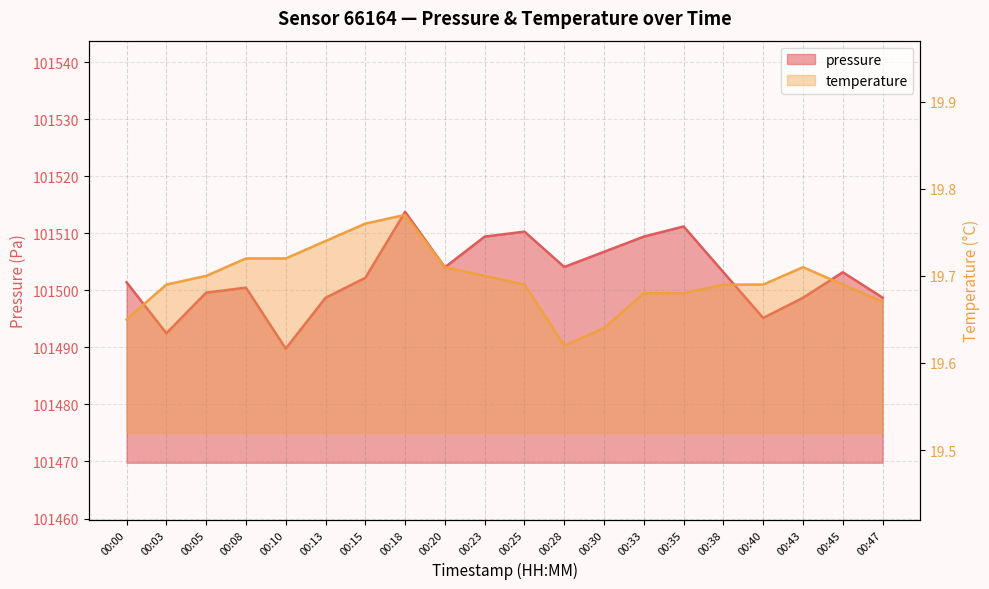

Rank the categories by pressure value from lowest to highest.

00:10, 00:03, 00:40, 00:13, 00:43, 00:47, 00:05, 00:08, 00:00, 00:15, 00:38, 00:45, 00:20, 00:28, 00:30, 00:23, 00:33, 00:25, 00:35, 00:18